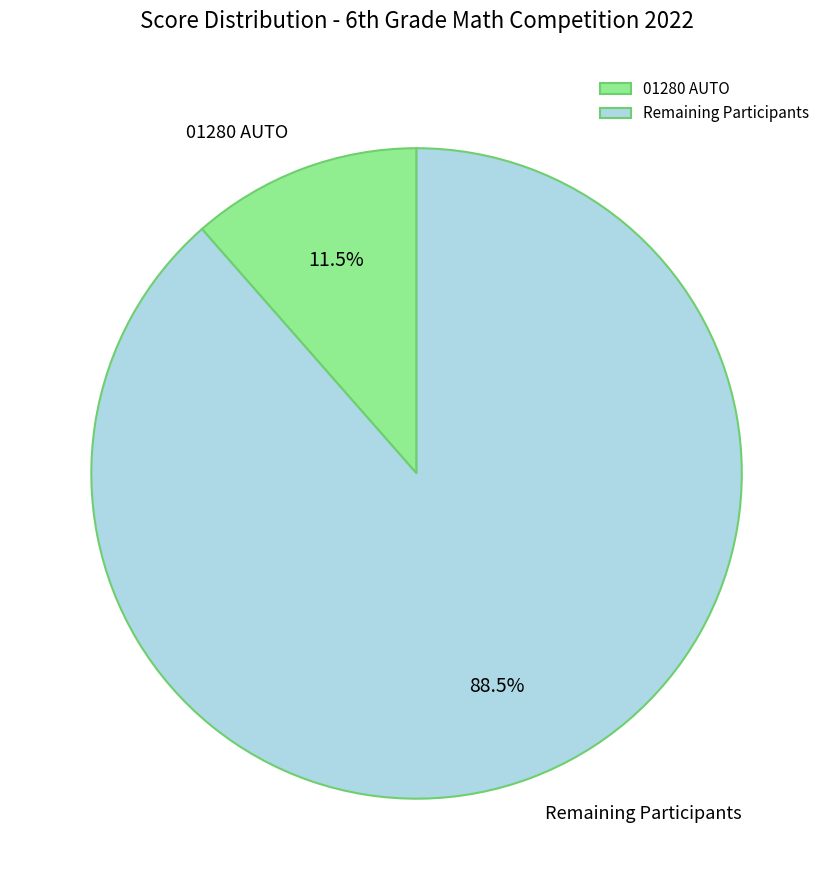

Which category has the smallest portion of the pie?

01280 AUTO